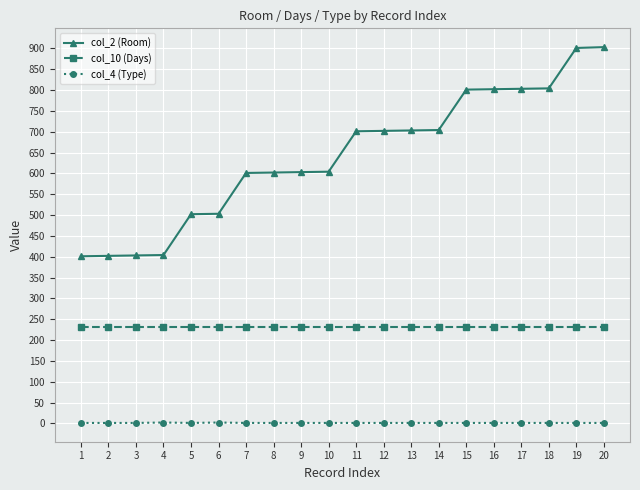

True or false: col_2 (Room) and col_4 (Type) intersect in this chart.

False